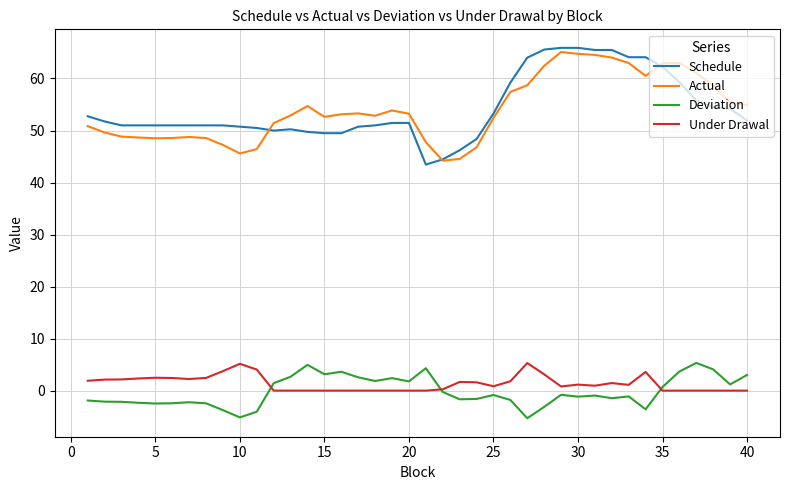

What is the maximum value for Deviation?

5.3